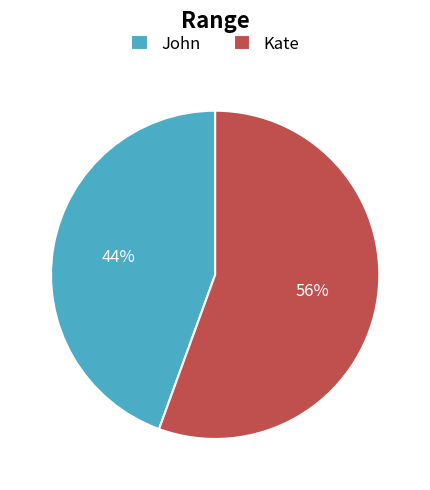

True or false: John accounts for 44% of the total.

True